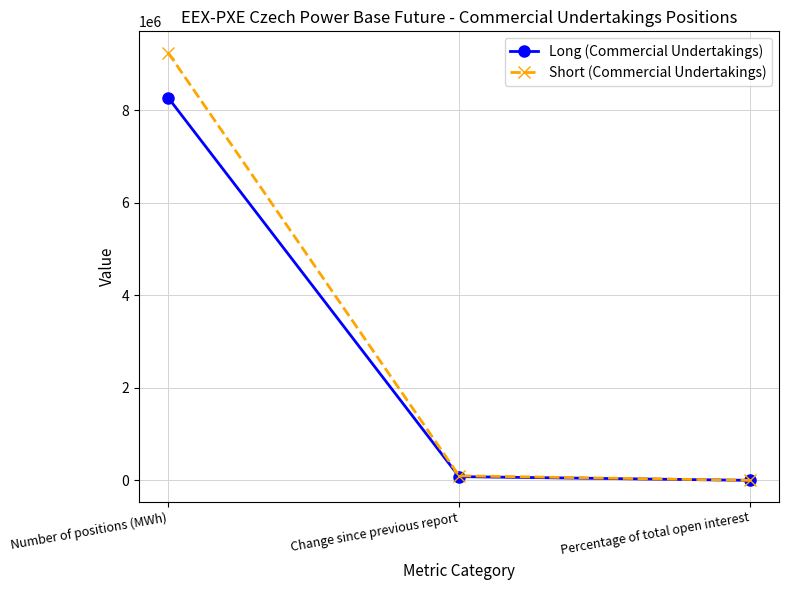

What position from the right is Percentage of total open interest?

1